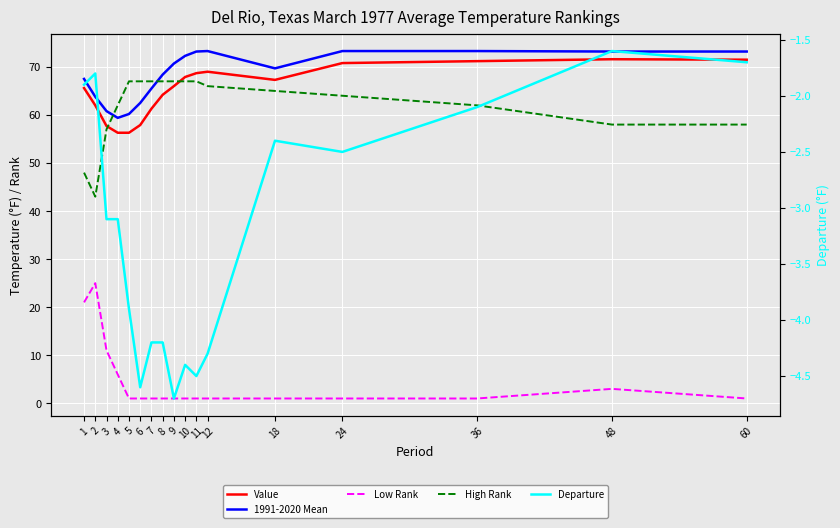

Rank the series at 4 from highest to lowest value.

High Rank, 1991-2020 Mean, Value, Low Rank, Departure